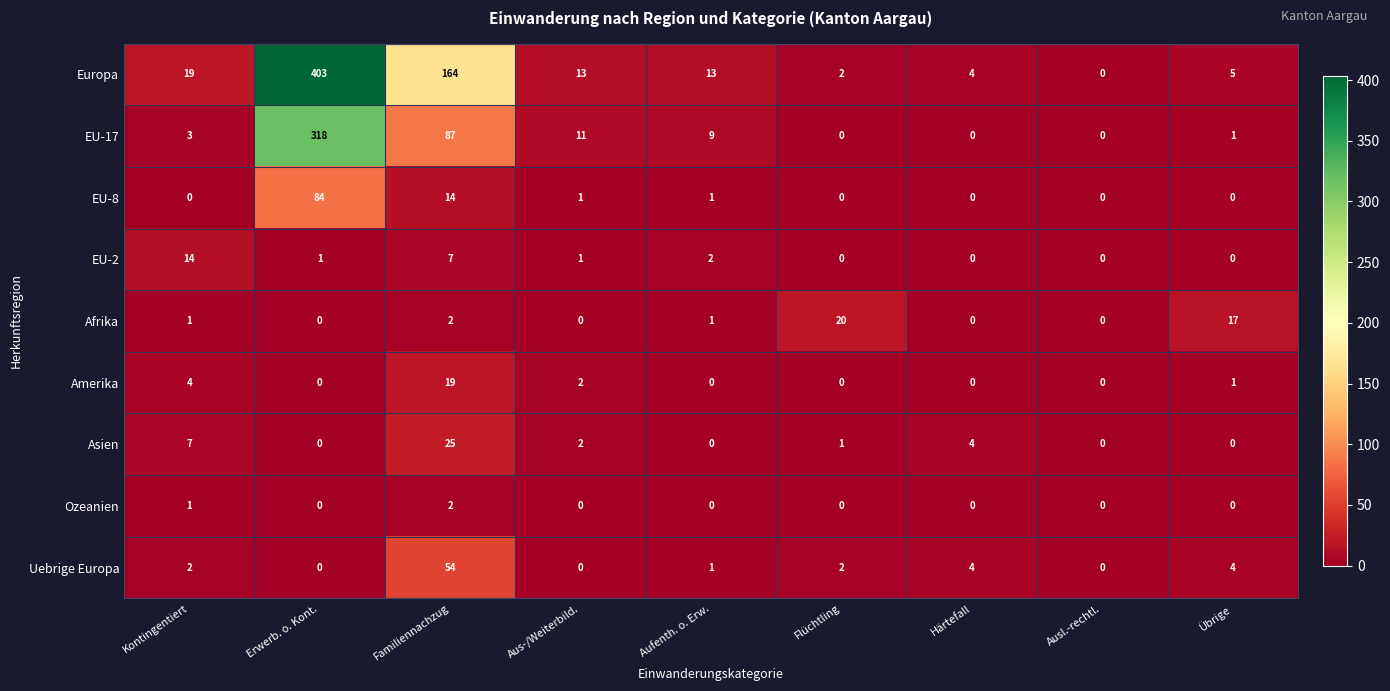

Where is Amerika nearest to the value 9?

Kontingentiert